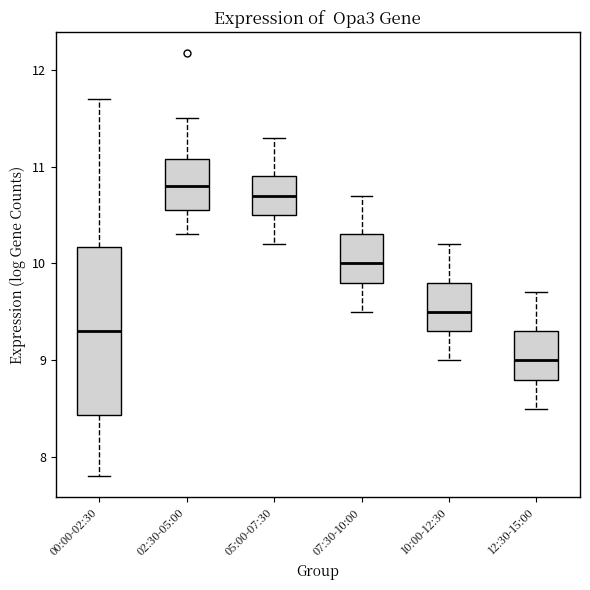

Which box has the lowest median line?

12:30-15:00